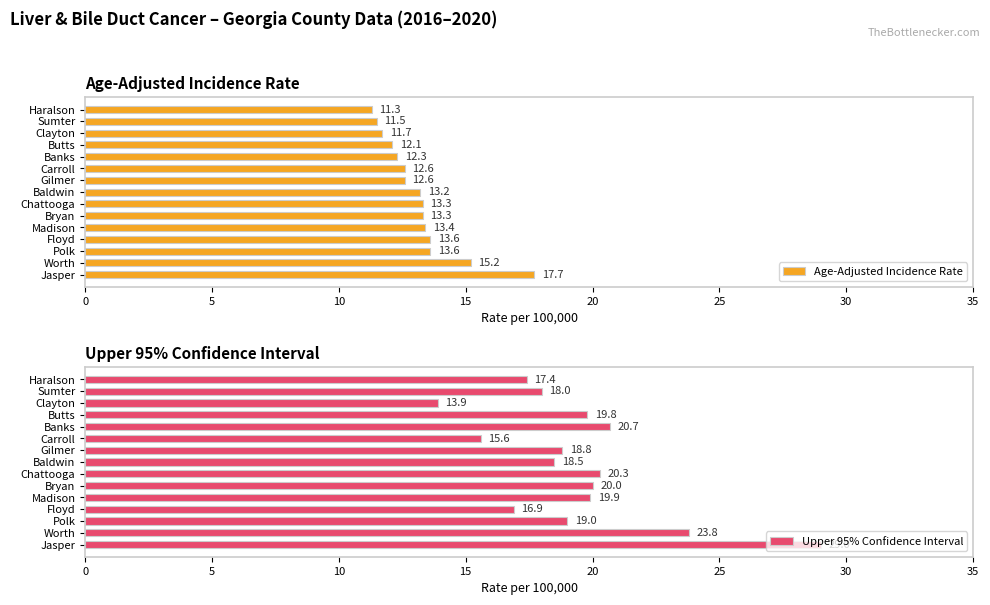

At 30, list the series in order from smallest to largest.

Age-Adjusted Incidence Rate, Upper 95% Confidence Interval